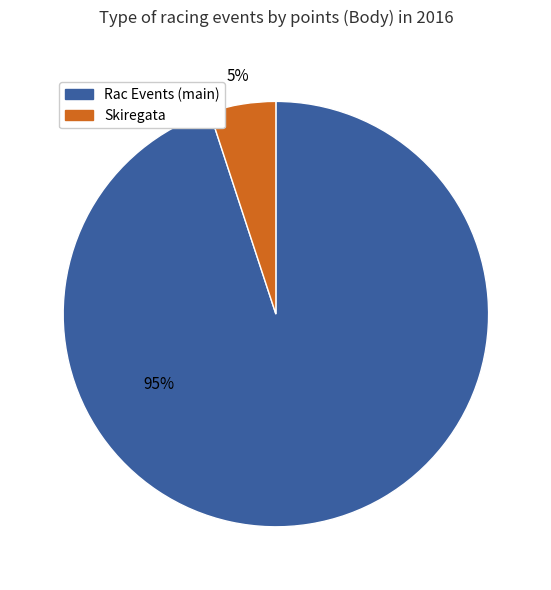

To the nearest percent, what is the average slice percentage?

50%